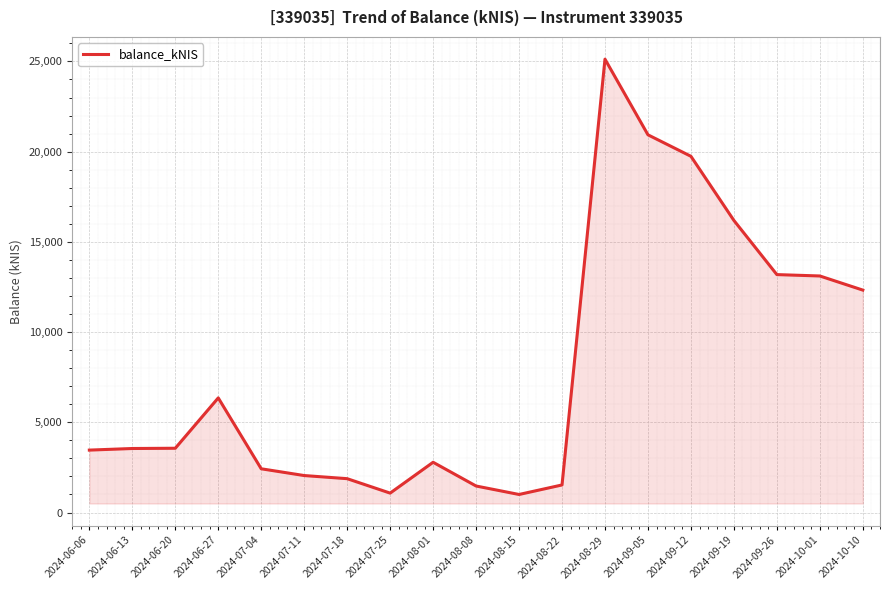

The value at 2024-10-01 is 13110.0. True or false?

True